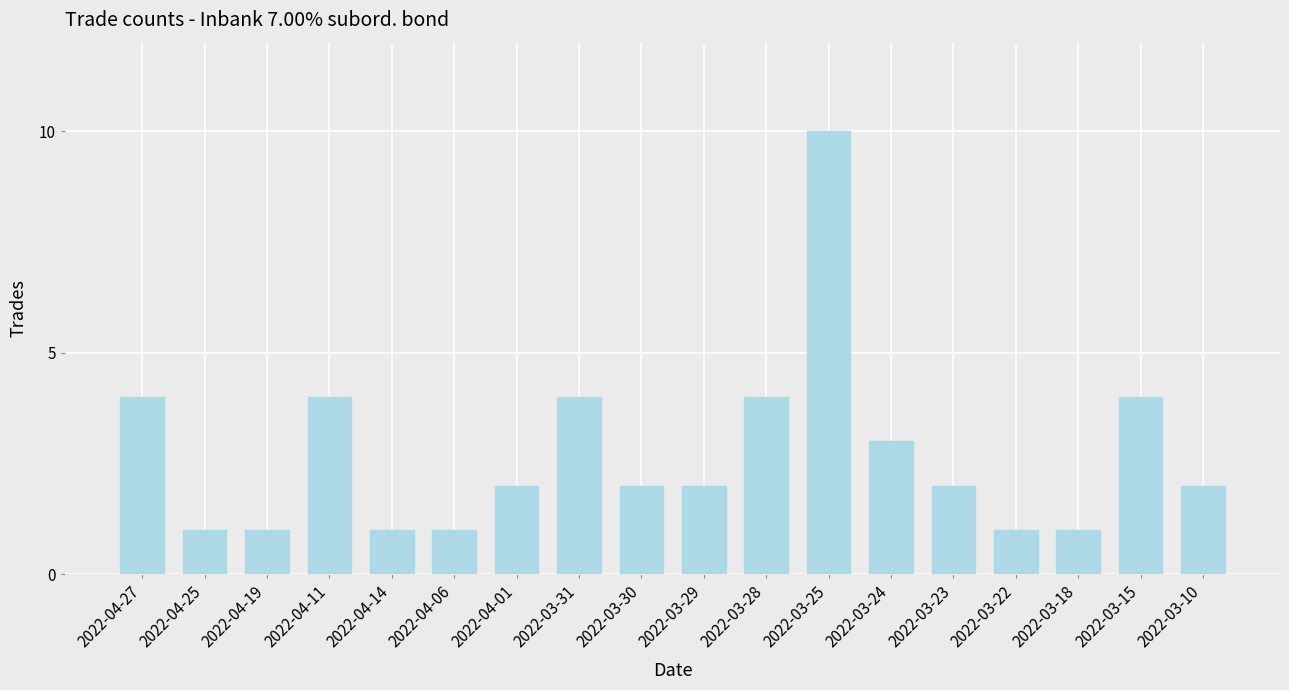

What position from the right is 2022-03-31?

11